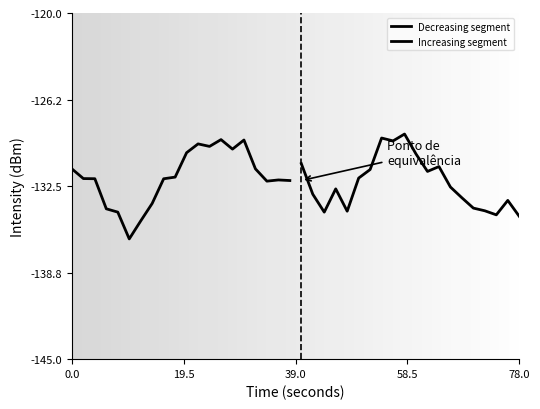

What is the value of the Decreasing segment point at the 5th from the left?

-134.4